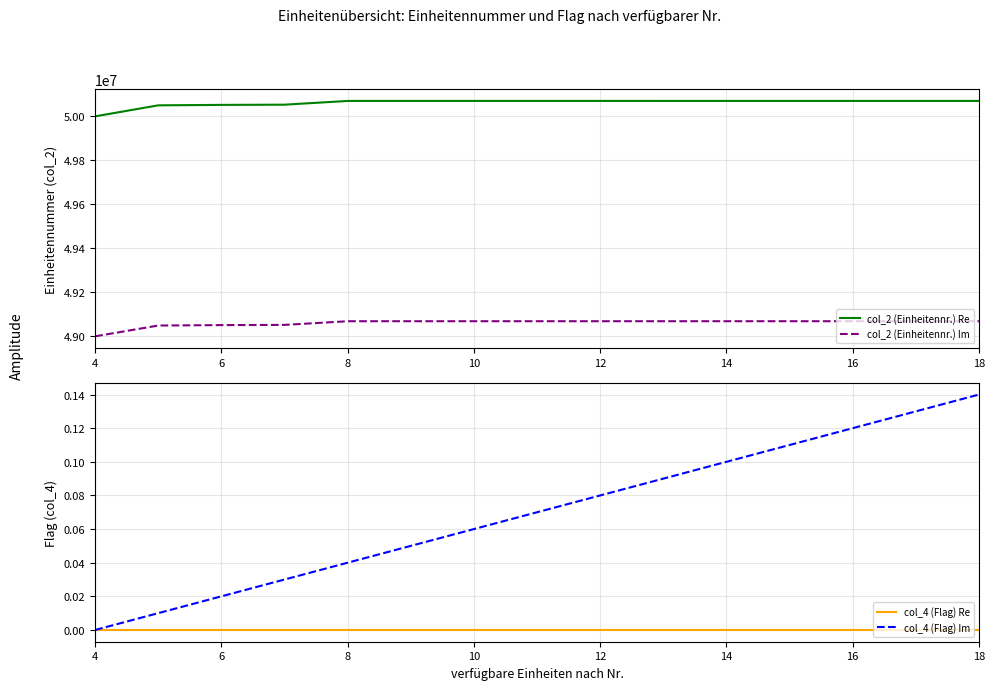

What are all the series names shown in the legend?

col_2 (Einheitennr.) Re, col_2 (Einheitennr.) Im, col_4 (Flag) Re, col_4 (Flag) Im